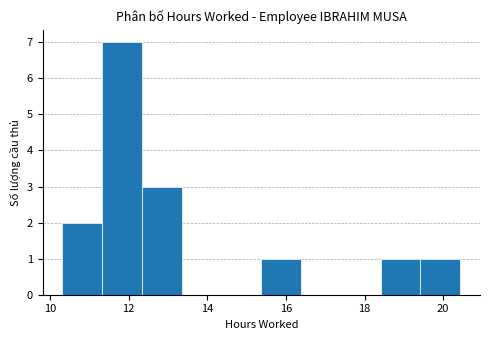

Reading left to right, transcribe this chart: for each bar, give the range it covers on the x-axis and its height. Neither the bar edges nor the heights are printed on the chart, so give them approximately, as read against the axes.

10.4 to 11.4: 2
11.4 to 12.4: 7
12.4 to 13.4: 3
13.4 to 14.4: 0
14.4 to 15.4: 0
15.4 to 16.4: 1
16.4 to 17.4: 0
17.4 to 18.4: 0
18.4 to 19.4: 1
19.4 to 20.4: 1